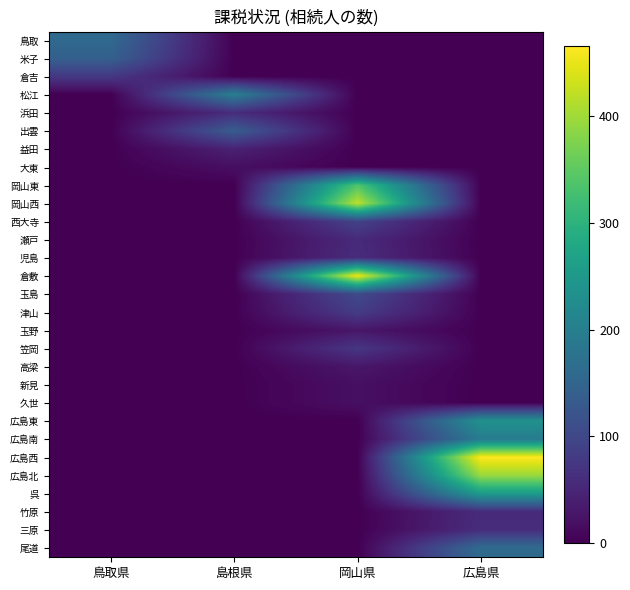

Reading right to left, what are all the values shown in this chart?

鳥取: 広島県=0	岡山県=0	島根県=0	鳥取県=159
米子: 広島県=0	岡山県=0	島根県=0	鳥取県=142
倉吉: 広島県=0	岡山県=0	島根県=0	鳥取県=77
松江: 広島県=0	岡山県=0	島根県=200	鳥取県=0
浜田: 広島県=0	岡山県=0	島根県=59	鳥取県=0
出雲: 広島県=0	岡山県=0	島根県=136	鳥取県=0
益田: 広島県=0	岡山県=0	島根県=44	鳥取県=0
大東: 広島県=0	岡山県=0	島根県=18	鳥取県=0
岡山東: 広島県=0	岡山県=337	島根県=0	鳥取県=0
岡山西: 広島県=0	岡山県=420	島根県=0	鳥取県=0
西大寺: 広島県=0	岡山県=93	島根県=0	鳥取県=0
瀬戸: 広島県=0	岡山県=56	島根県=0	鳥取県=0
児島: 広島県=0	岡山県=60	島根県=0	鳥取県=0
倉敷: 広島県=0	岡山県=454	島根県=0	鳥取県=0
玉島: 広島県=0	岡山県=105	島根県=0	鳥取県=0
津山: 広島県=0	岡山県=83	島根県=0	鳥取県=0
玉野: 広島県=0	岡山県=28	島根県=0	鳥取県=0
笠岡: 広島県=0	岡山県=74	島根県=0	鳥取県=0
高梁: 広島県=0	岡山県=29	島根県=0	鳥取県=0
新見: 広島県=0	岡山県=19	島根県=0	鳥取県=0
久世: 広島県=0	岡山県=19	島根県=0	鳥取県=0
広島東: 広島県=237	岡山県=0	島根県=0	鳥取県=0
広島南: 広島県=193	岡山県=0	島根県=0	鳥取県=0
広島西: 広島県=466	岡山県=0	島根県=0	鳥取県=0
広島北: 広島県=395	岡山県=0	島根県=0	鳥取県=0
呉: 広島県=256	岡山県=0	島根県=0	鳥取県=0
竹原: 広島県=57	岡山県=0	島根県=0	鳥取県=0
三原: 広島県=60	岡山県=0	島根県=0	鳥取県=0
尾道: 広島県=162	岡山県=0	島根県=0	鳥取県=0